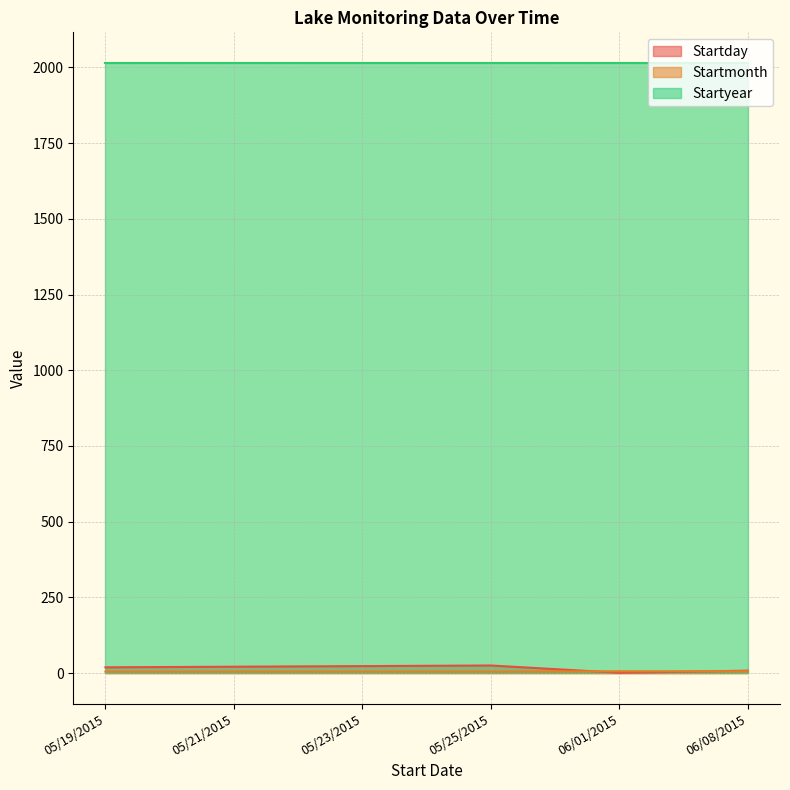

Does the chart have visible grid lines?

Yes